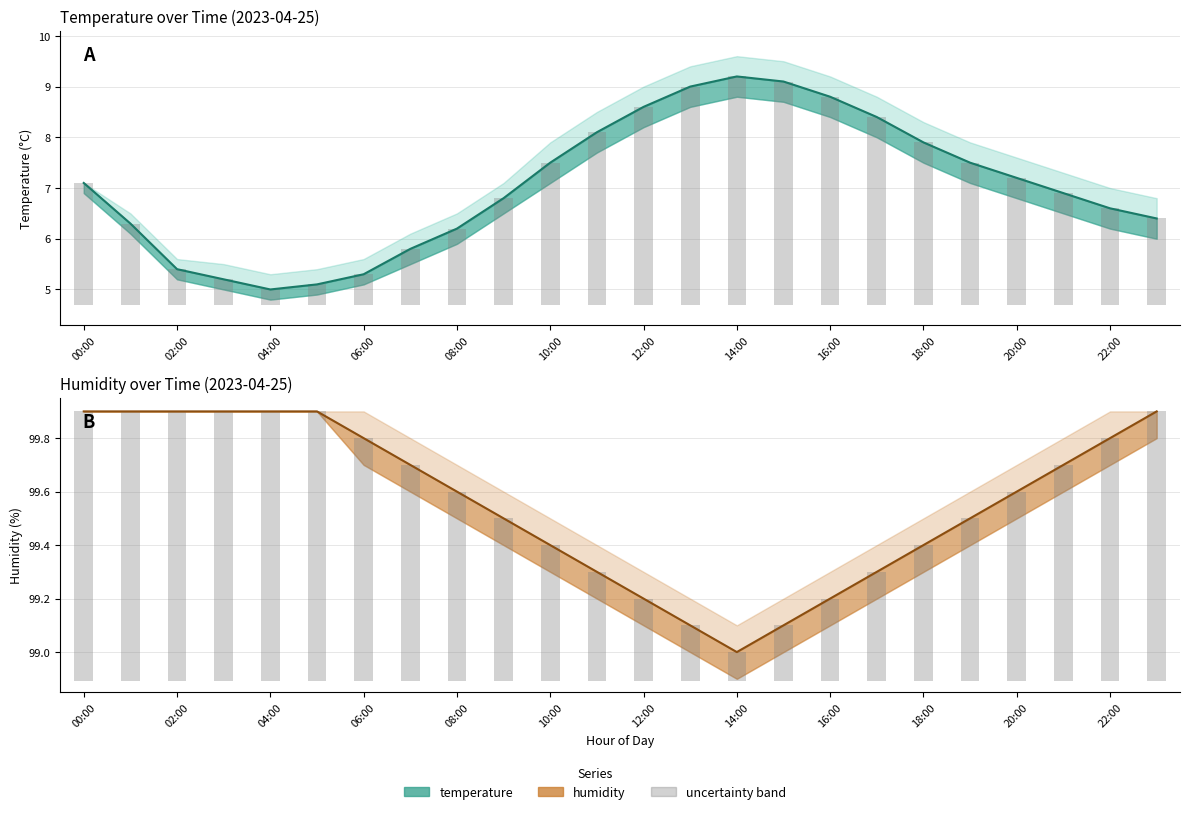

What is the average value of the temperature series?

7.1